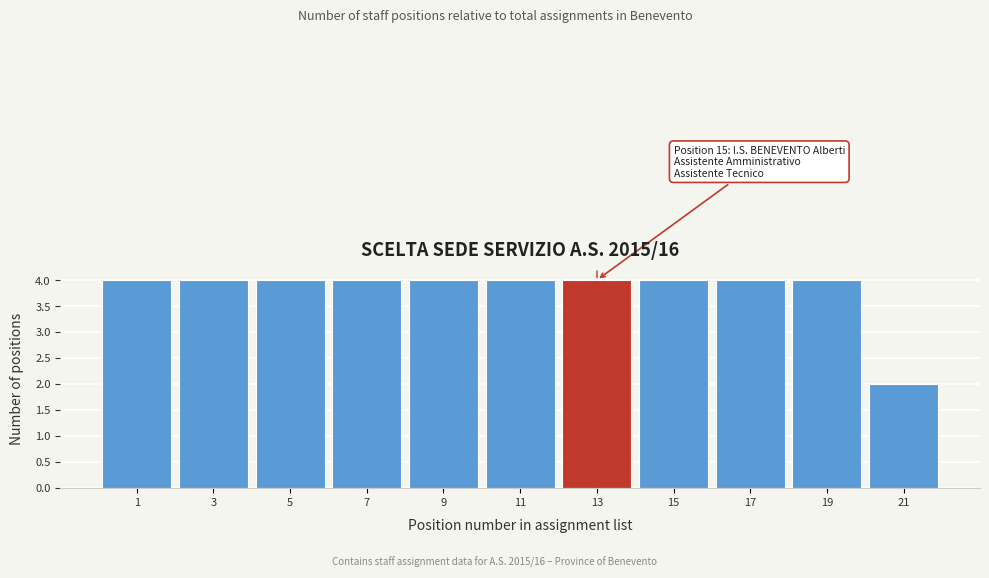

Reading left to right, extract all data points from this chart.

4	4	4	4	4	4	4	4	4	4	2